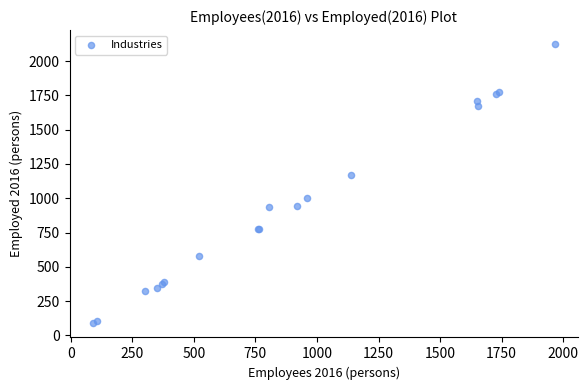

What Y value in the scatter plot is closest to 1105?

1172